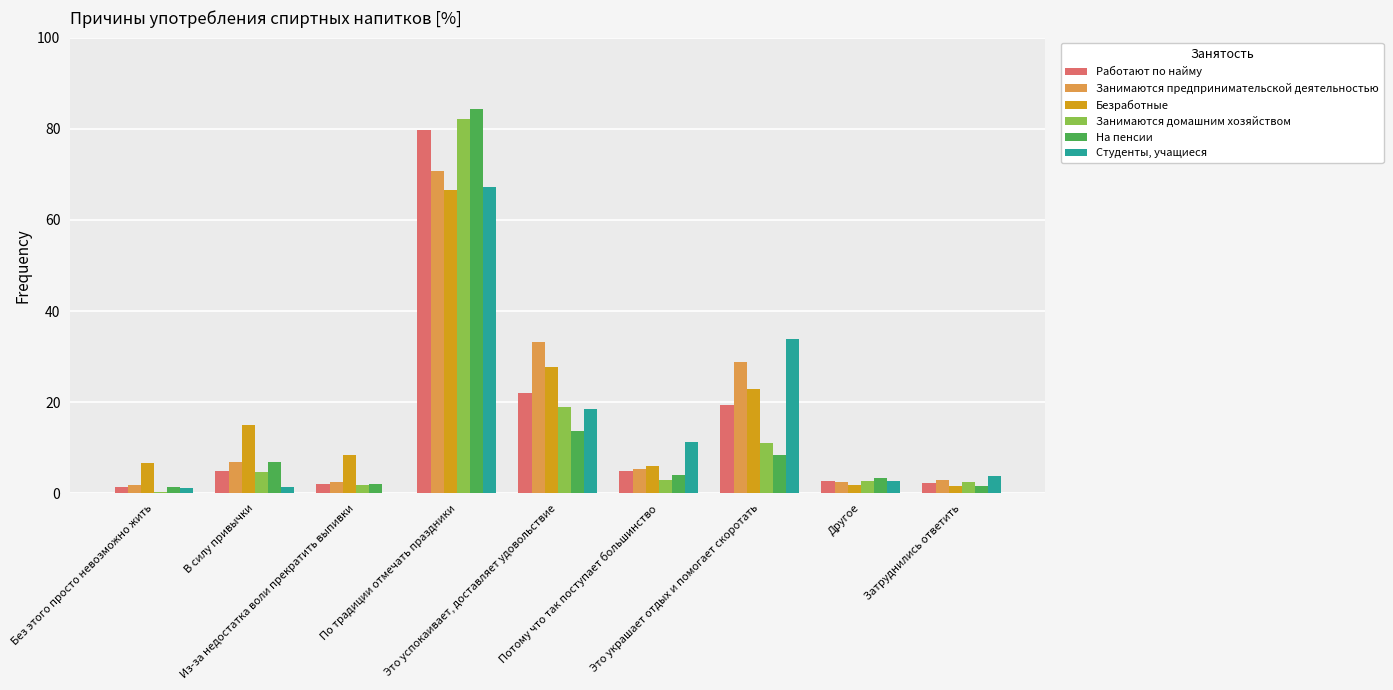

True or false: Студенты, учащиеся has a value of 2.6 at Другое.

True